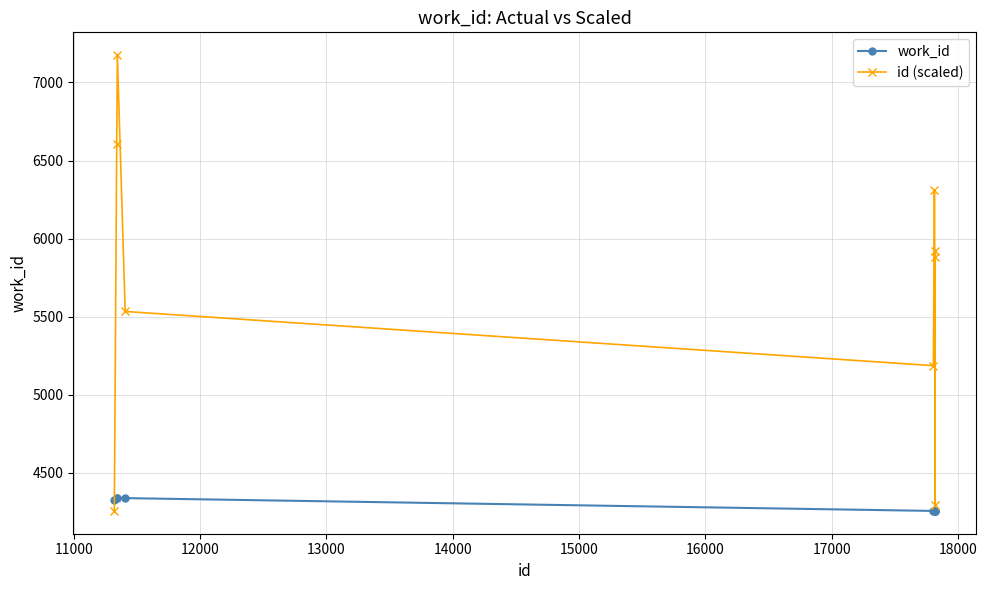

True or false: id (scaled) and work_id cross at least once.

True